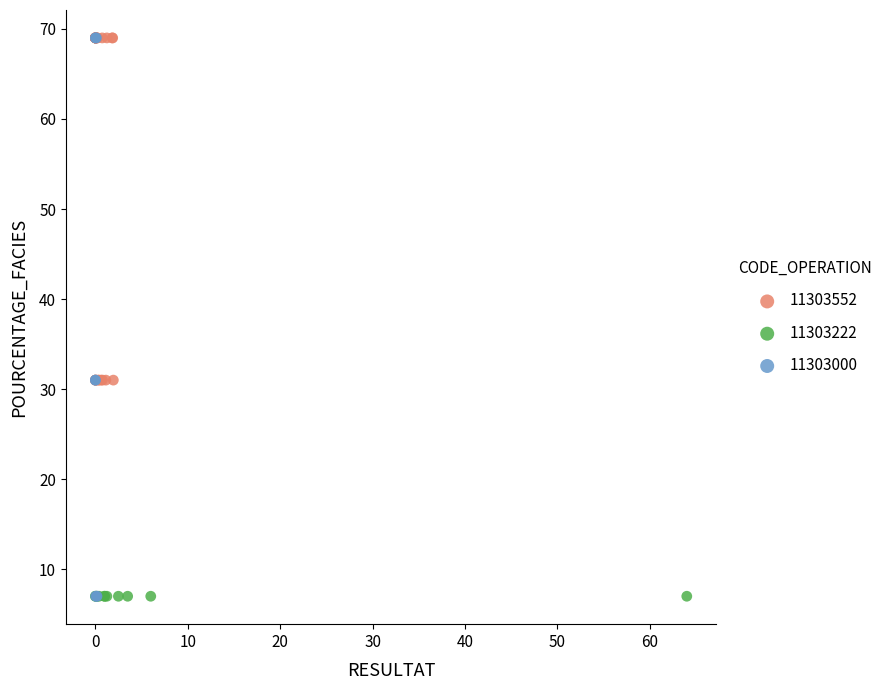

What are all the series names shown in the legend?

11303552, 11303222, 11303000